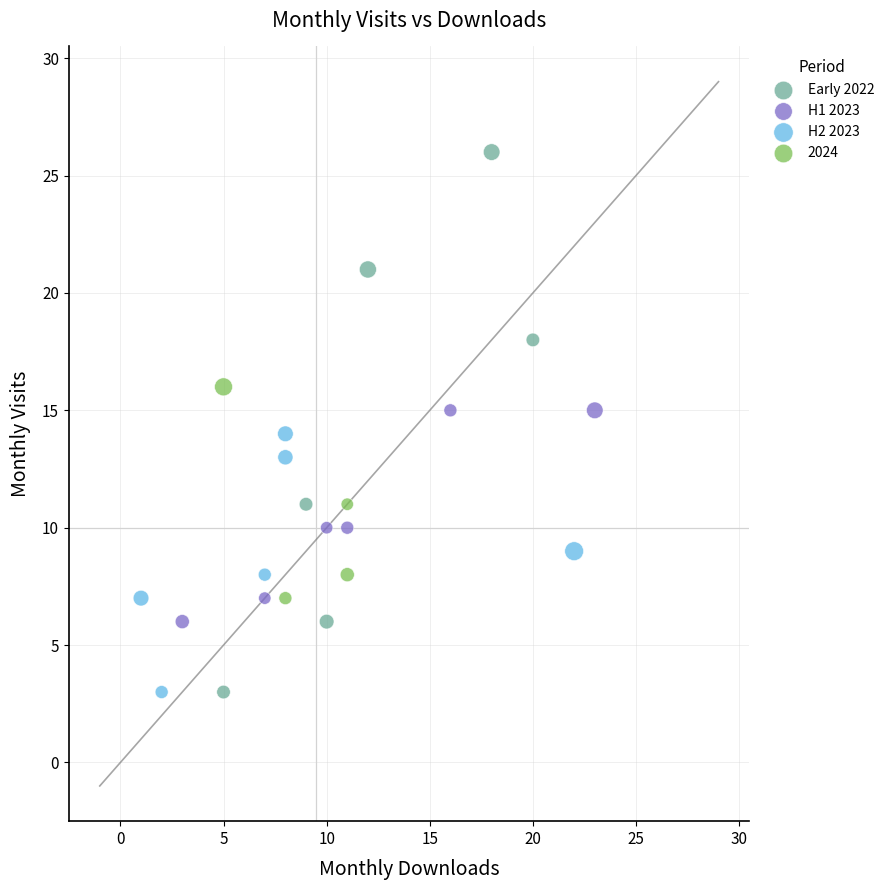

Which series contains the highest Y value?

Early 2022